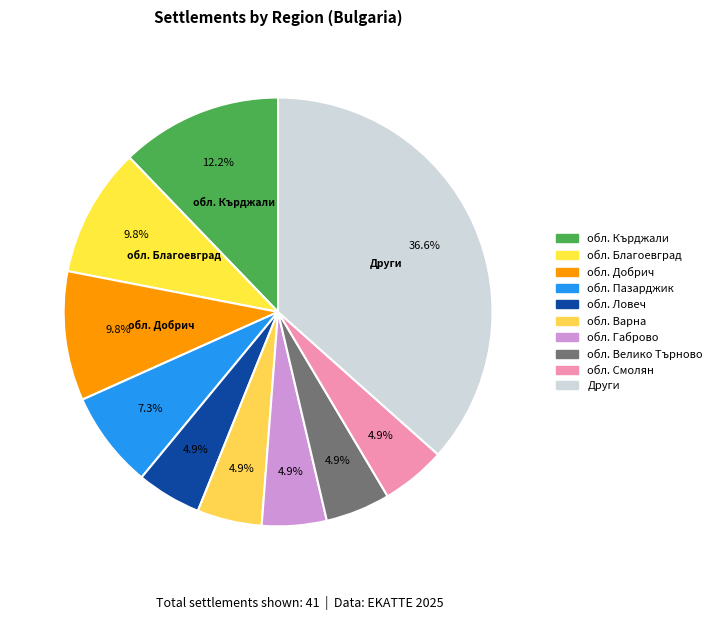

Is the sum of обл. Добрич and обл. Кърджали greater than half?

No